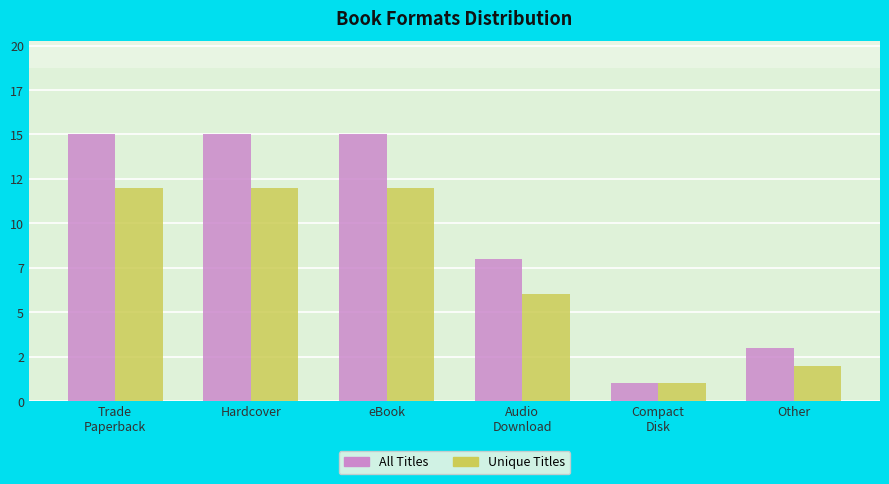

Does the chart contain any negative values?

No